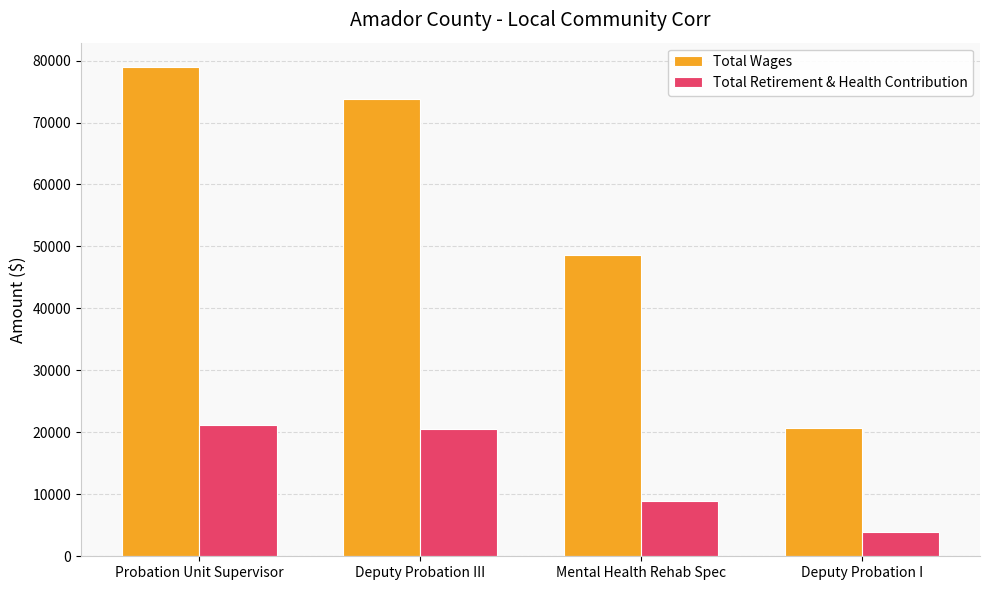

What is the sum of all Total Wages values?

222085